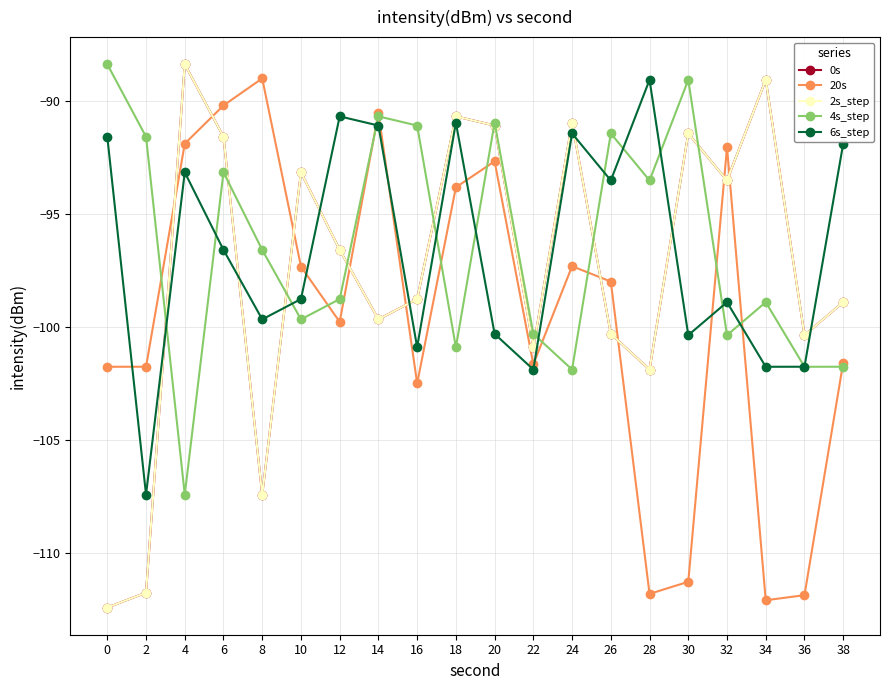

At which category is the sum across all series the highest?

6